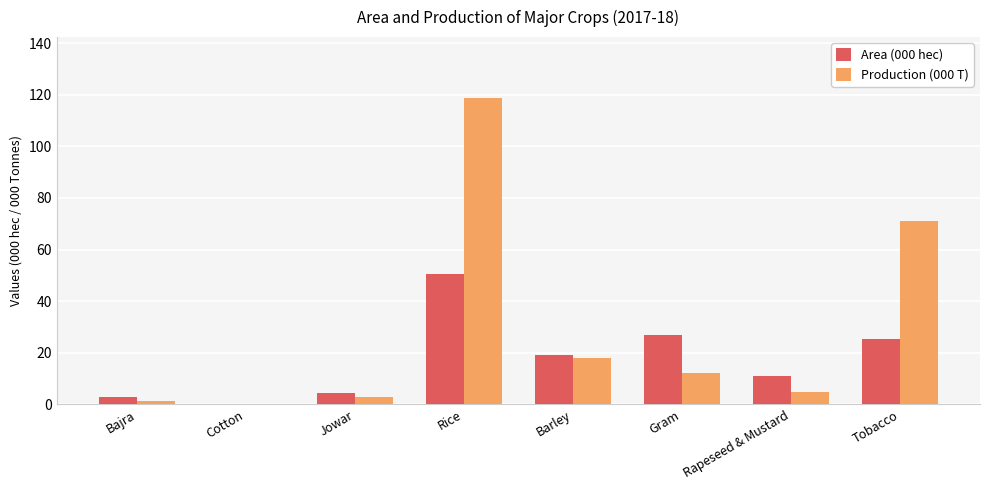

At which label does Production (000 T) first exceed 12?

Rice